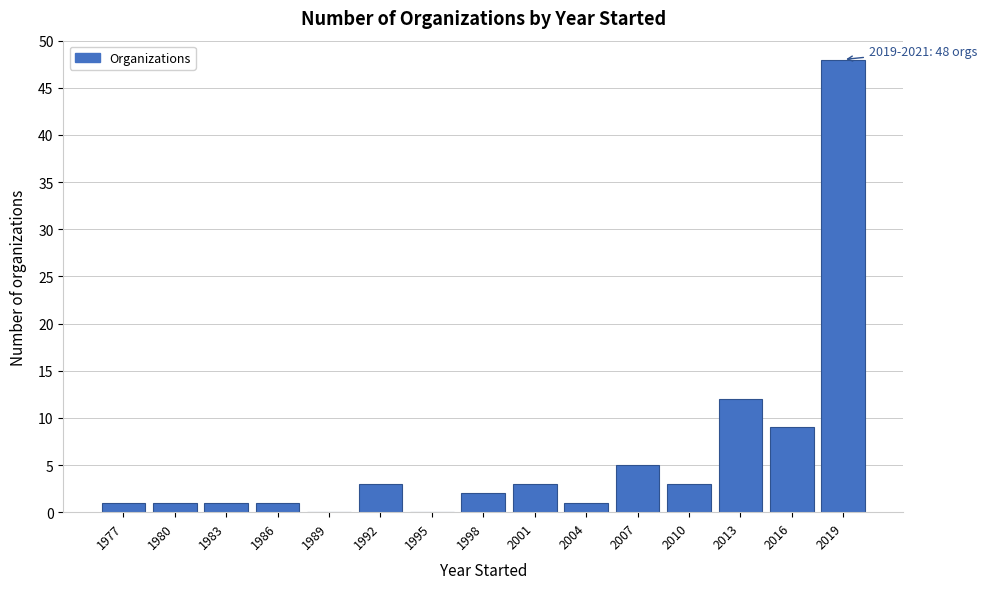

Reading left to right, extract all data points from this chart.

1977=1	1980=1	1983=1	1986=1	1989=0	1992=3	1995=0	1998=2	2001=3	2004=1	2007=5	2010=3	2013=12	2016=9	2019=48